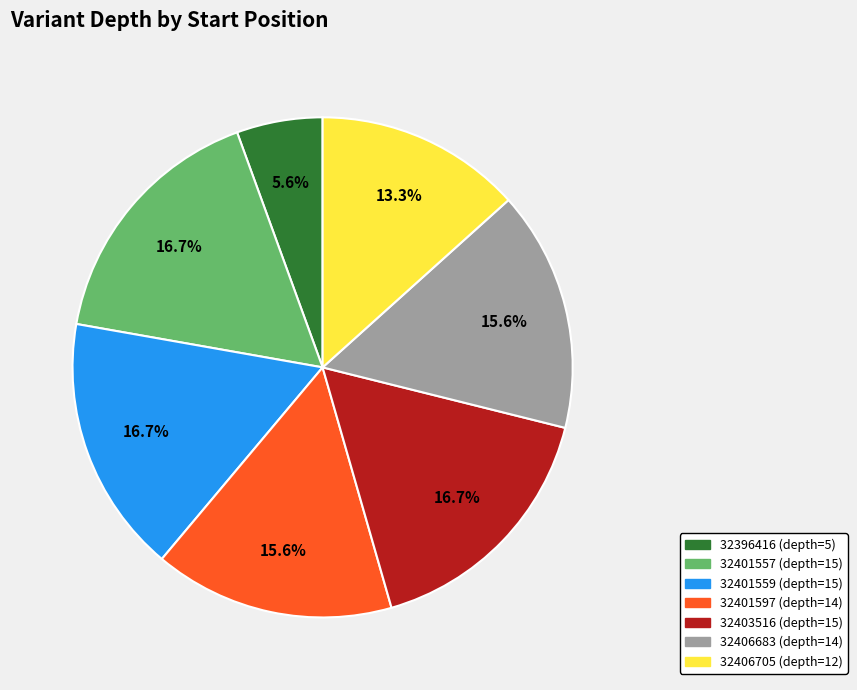

True or false: 32401557 accounts for 17% of the total.

True